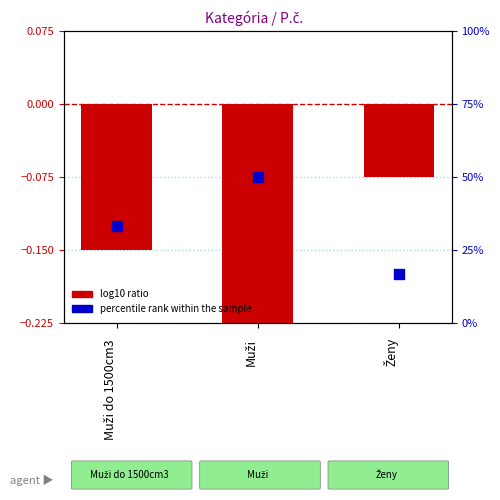

What are all the series names shown in the legend?

log10 ratio, percentile rank within the sample